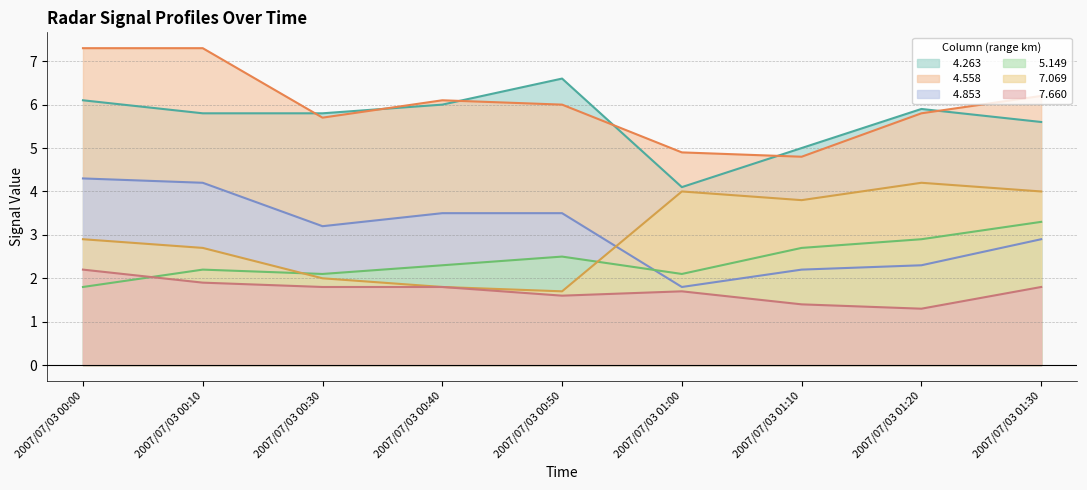

What is the value of the   7.660 point at the 7th from the left?

1.4